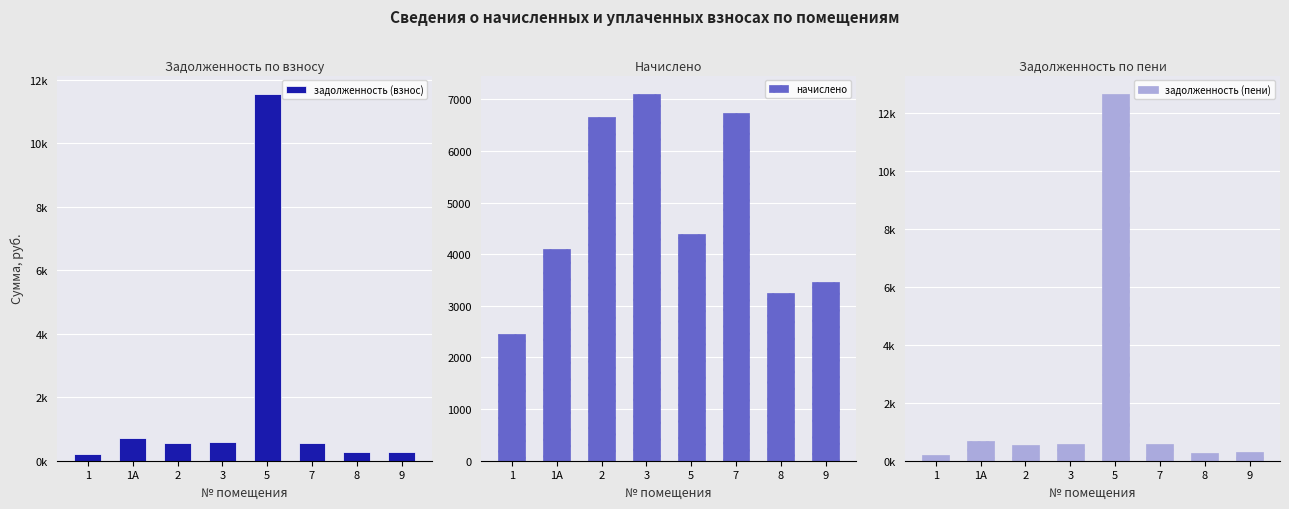

At which category does the chart reach its minimum across all series?

1